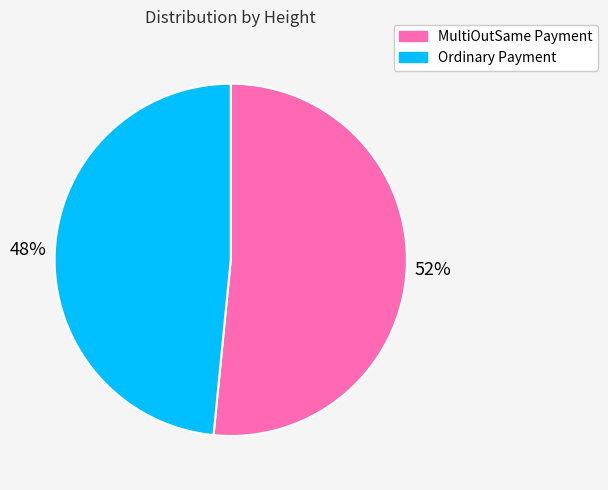

Does any single category account for the majority?

Yes